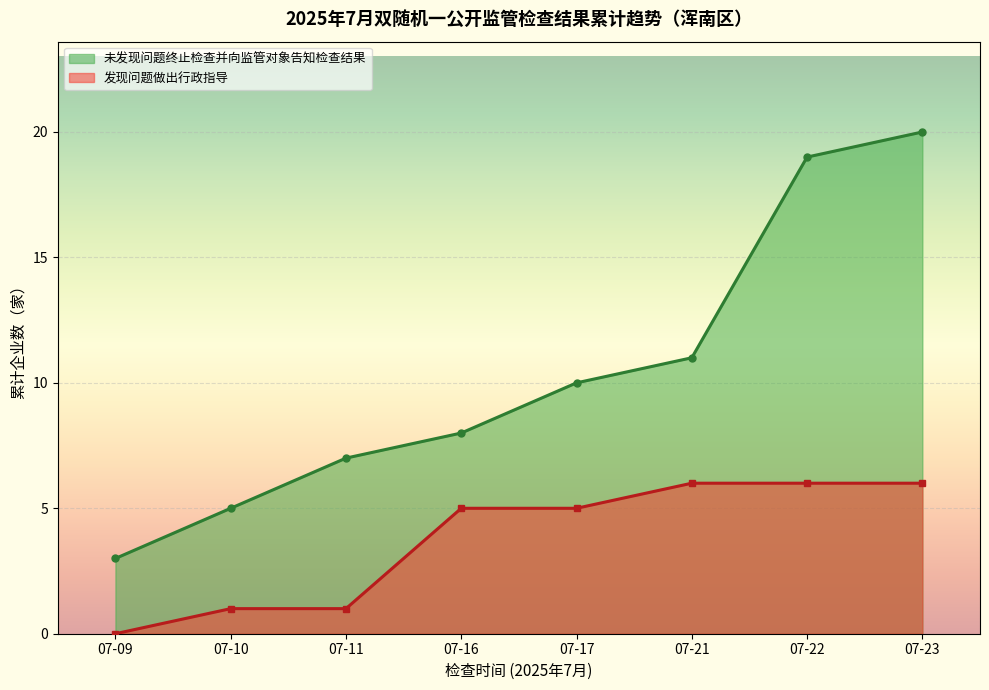

How many data points does each series have?

8